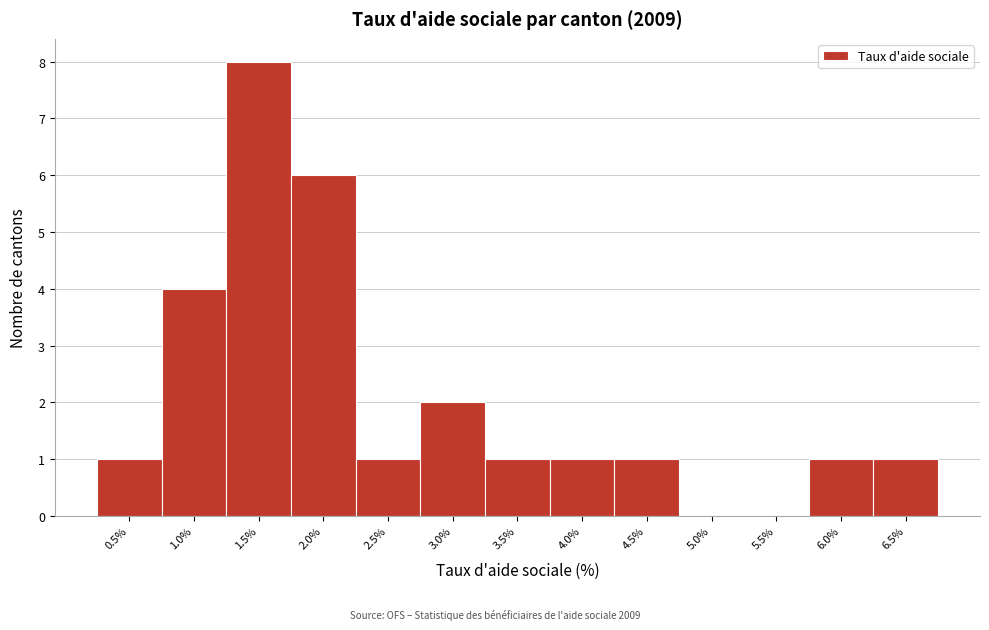

Reading right to left, extract all data points from this chart.

6.5%=1	6.0%=1	5.5%=0	5.0%=0	4.5%=1	4.0%=1	3.5%=1	3.0%=2	2.5%=1	2.0%=6	1.5%=8	1.0%=4	0.5%=1